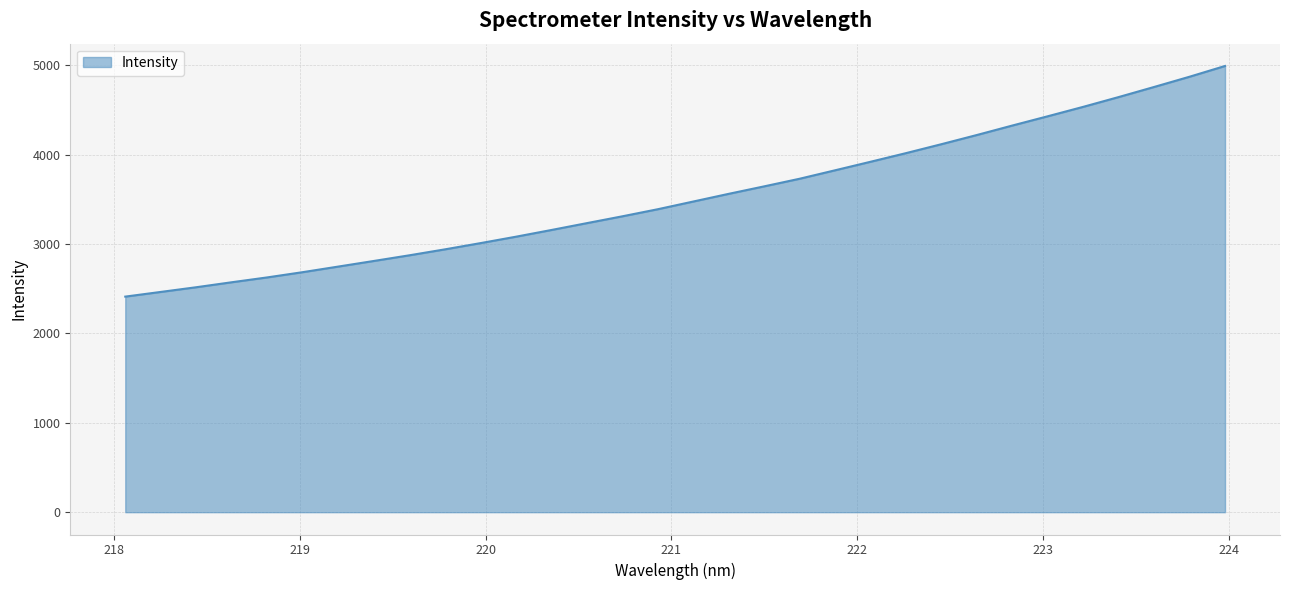

What is the greatest value displayed?

4993.2